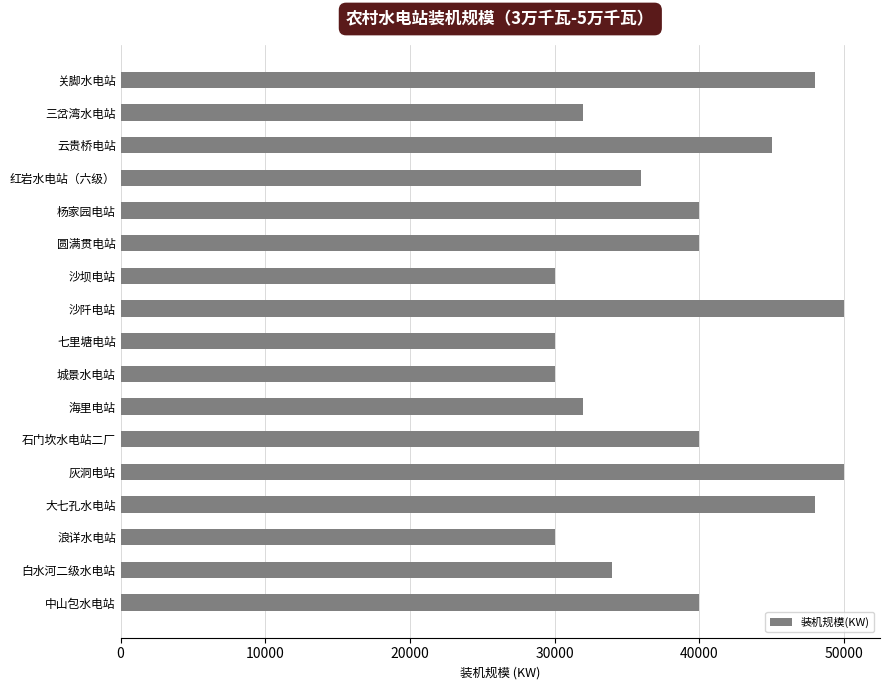

Which has a higher value, 石门坎水电站二厂 or 七里塘电站?

石门坎水电站二厂